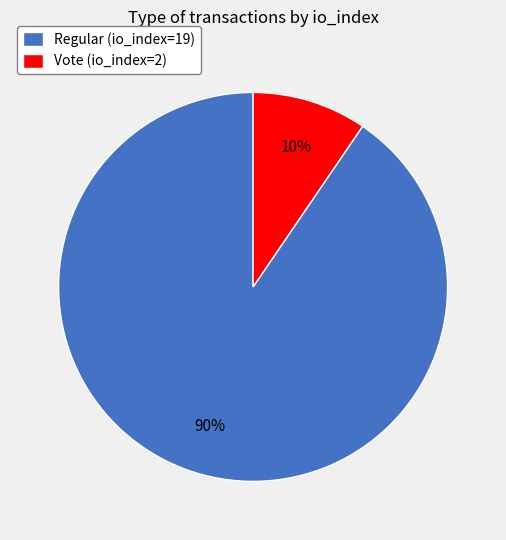

Which has a higher value, Regular (io_index=19) or Vote (io_index=2)?

Regular (io_index=19)